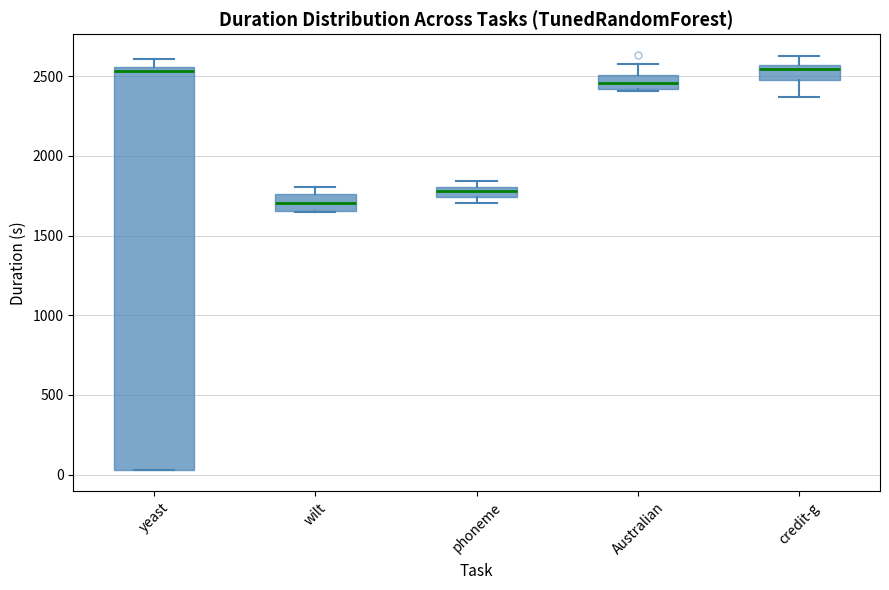

Which box is the tallest, from its lower edge to its upper edge?

yeast